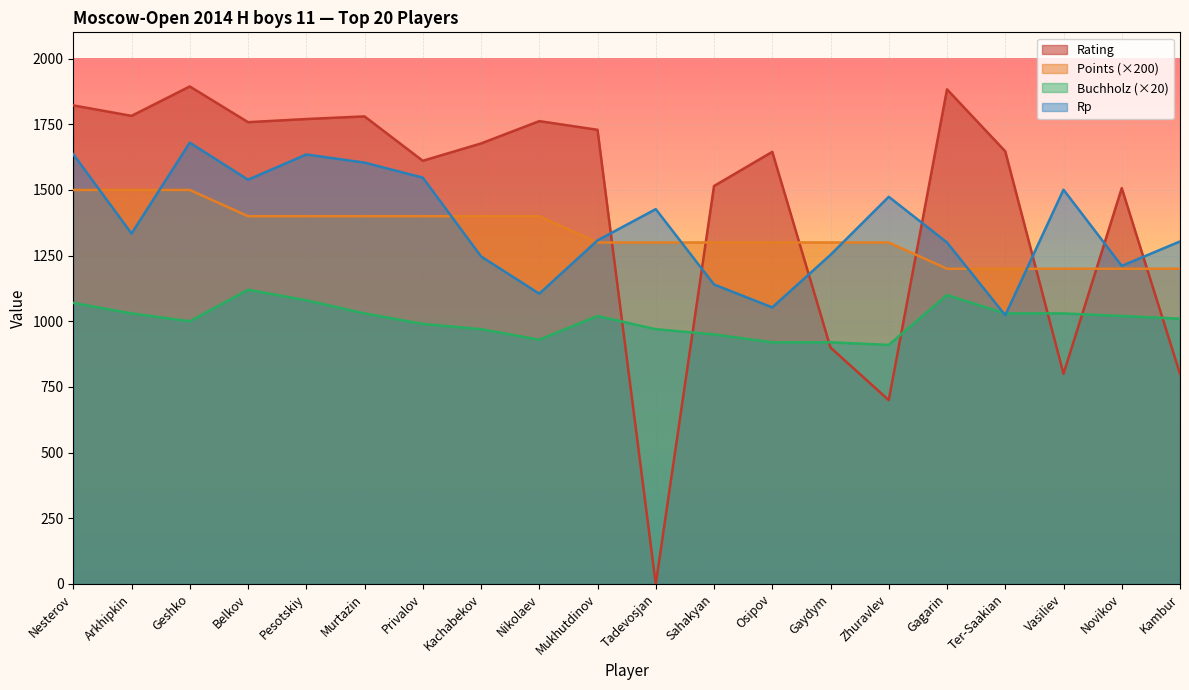

Is it true that Points equals 473 at Arkhipkin?

False